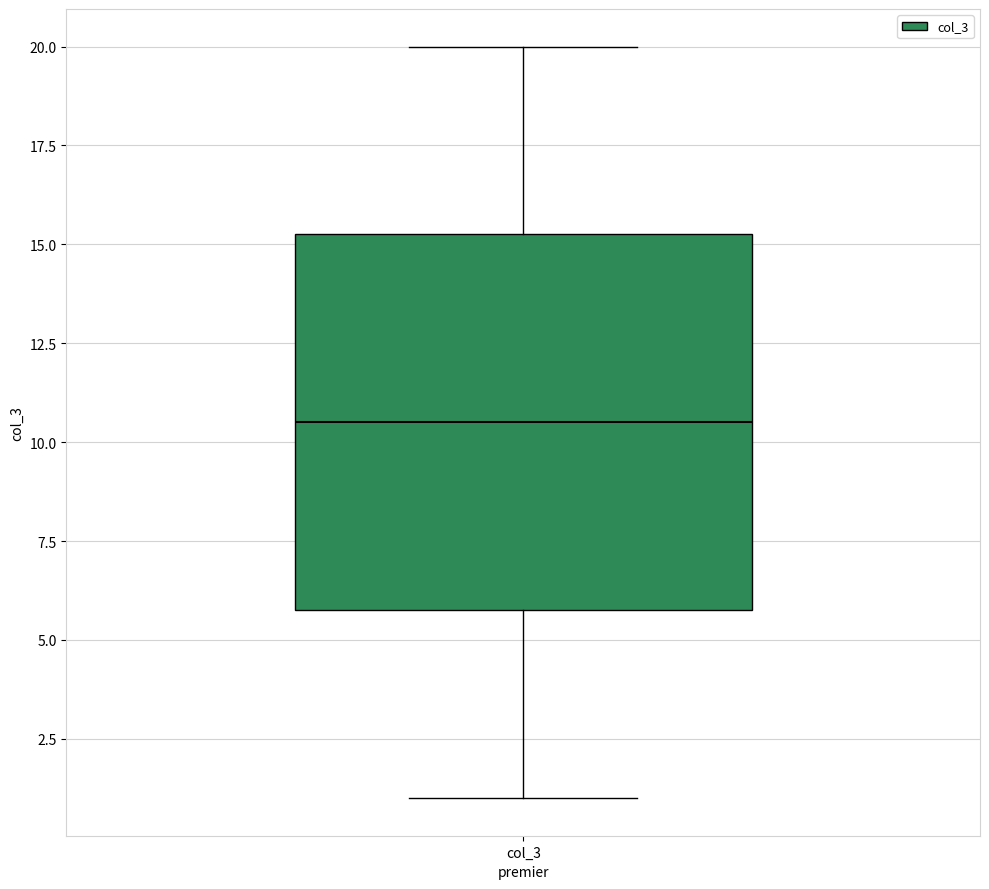

Transcribe this box plot: give where the median line is, the range the box spans, and where the two whiskers end, as read against the y-axis. The values are not printed on the chart, so give them approximately, as read against the axis.

median 10.5, box 6.0 to 15.5, whiskers 1.0 to 20.0